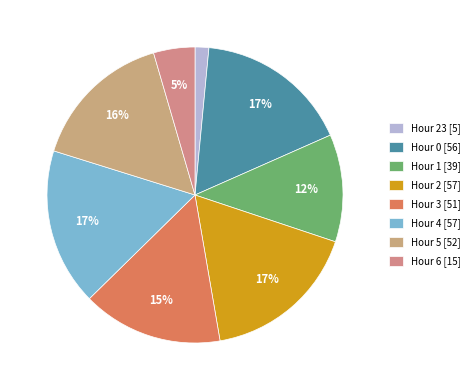

How many segments does this pie chart have?

8